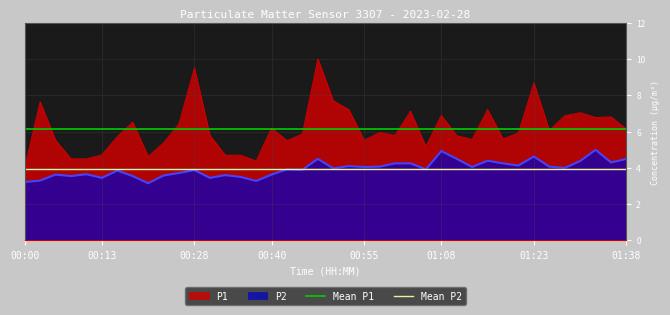

Which series has the largest total across all categories?

Mean P1